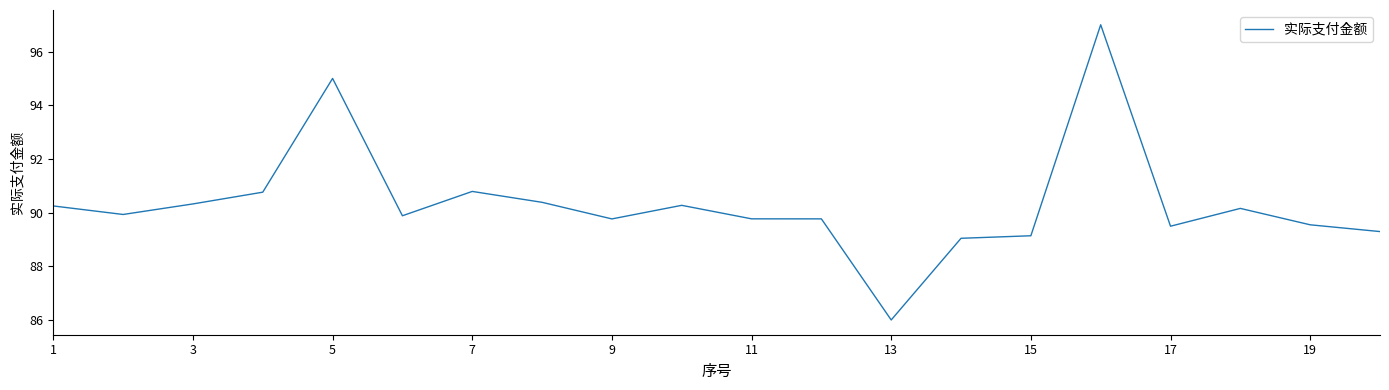

What is the smallest value displayed?

86.0